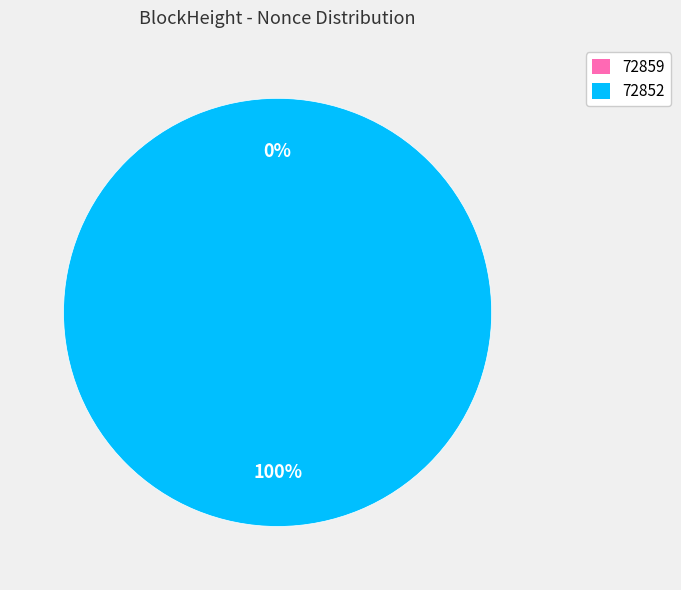

To the nearest percent, what is the difference between the 72859 and 72852 slice percentages?

100%